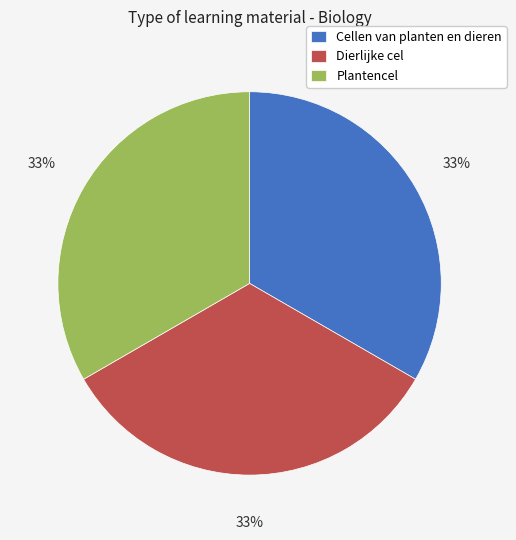

To the nearest percent, what percentage of the pie is Dierlijke cel?

33%